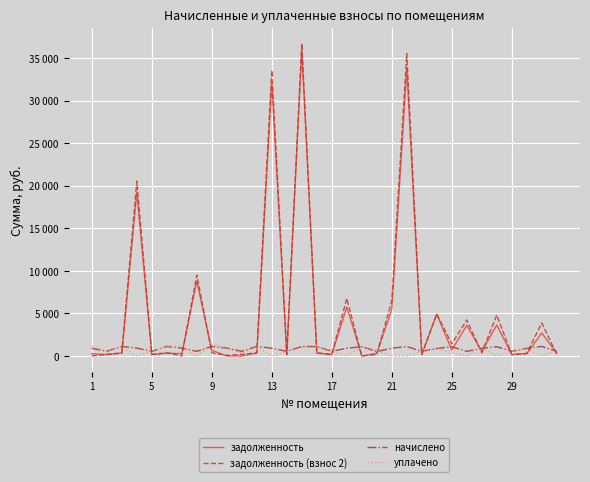

What are all the series names shown in the legend?

задолженность, задолженность (взнос 2), начислено, уплачено